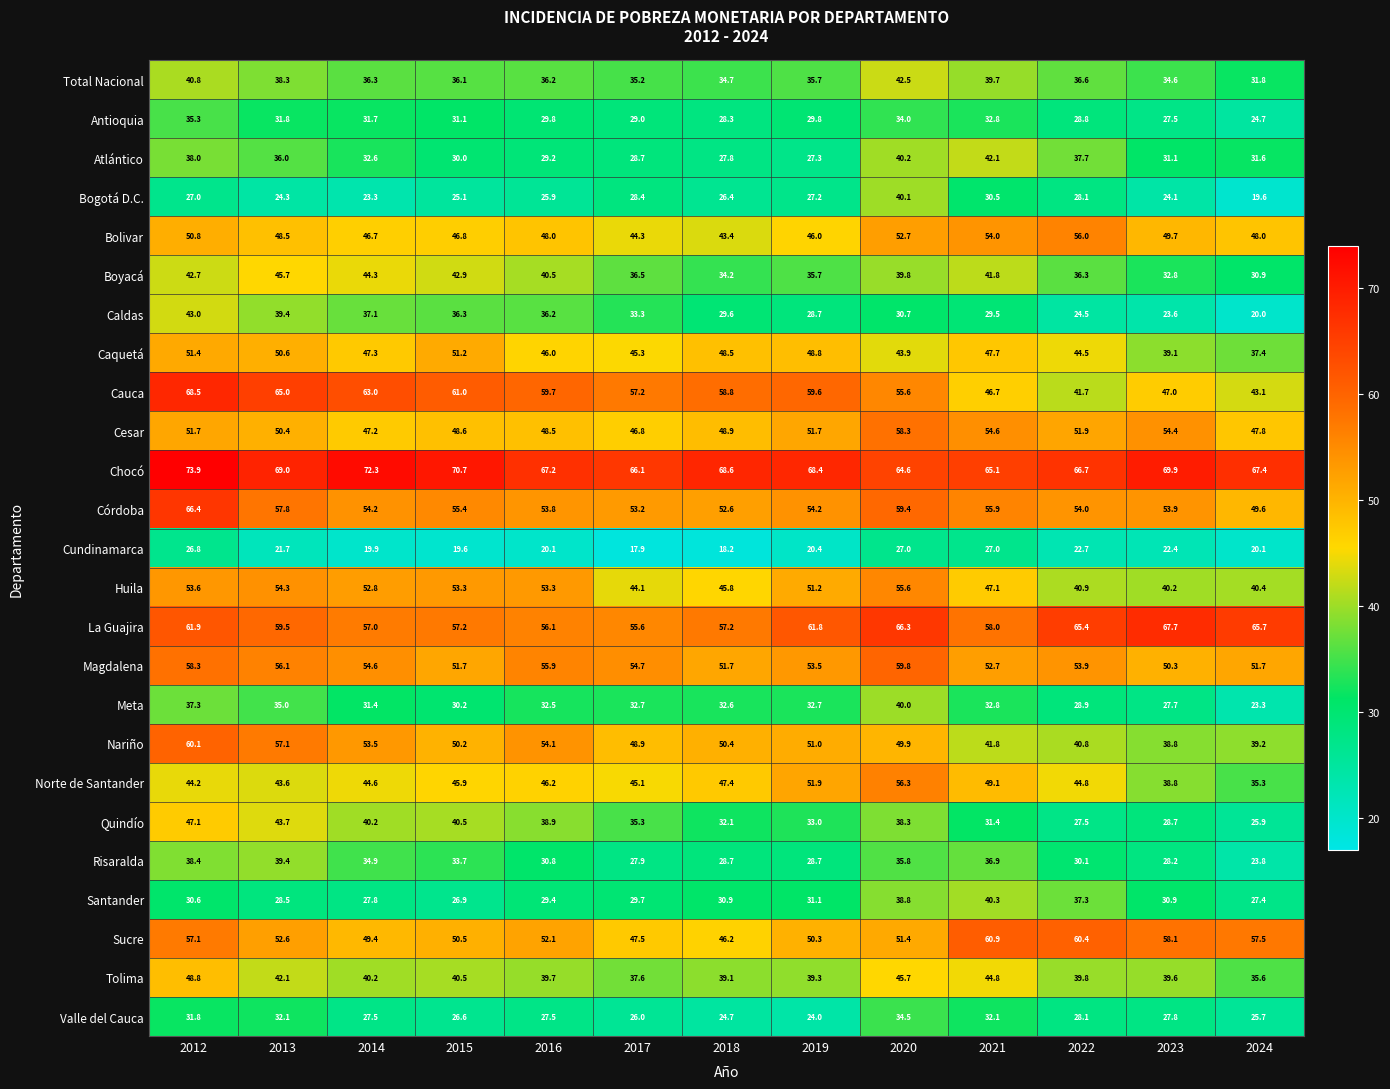

What is the maximum value shown in the chart?

73.9